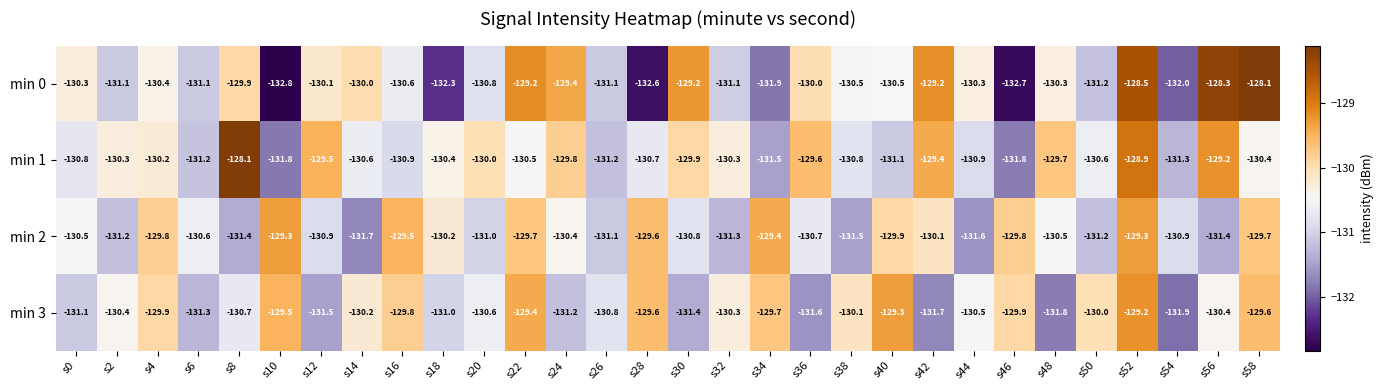

Which category has the lowest value in the min 2 series?

s14